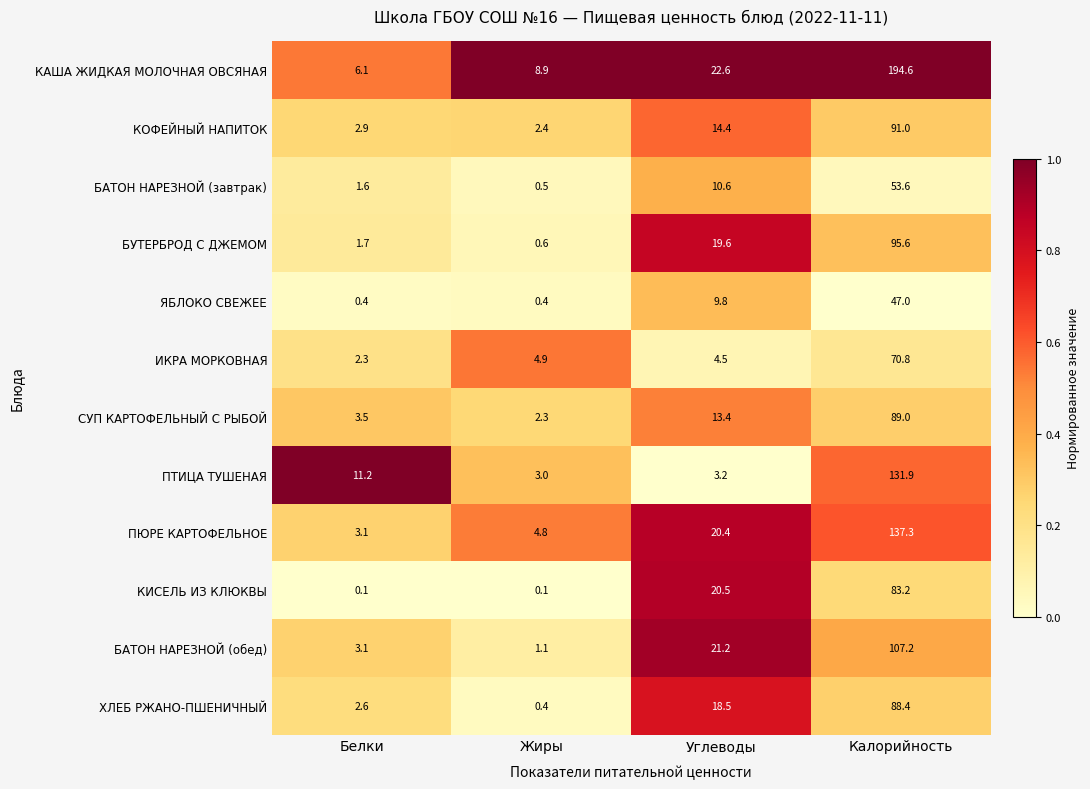

At Калорийность, list the series in order from largest to smallest.

КАША ЖИДКАЯ МОЛОЧНАЯ ОВСЯНАЯ, ПЮРЕ КАРТОФЕЛЬНОЕ, ПТИЦА ТУШЕНАЯ, БАТОН НАРЕЗНОЙ (обед), БУТЕРБРОД С ДЖЕМОМ, КОФЕЙНЫЙ НАПИТОК, СУП КАРТОФЕЛЬНЫЙ С РЫБОЙ, ХЛЕБ РЖАНО-ПШЕНИЧНЫЙ, КИСЕЛЬ ИЗ КЛЮКВЫ, ИКРА МОРКОВНАЯ, БАТОН НАРЕЗНОЙ (завтрак), ЯБЛОКО СВЕЖЕЕ